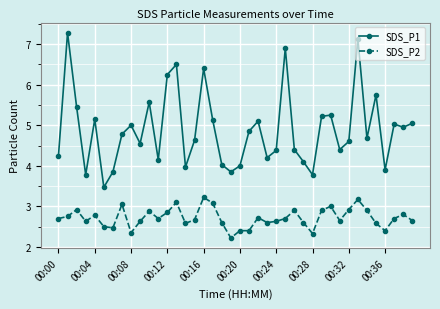

Which series has the largest range (max minus min)?

SDS_P1